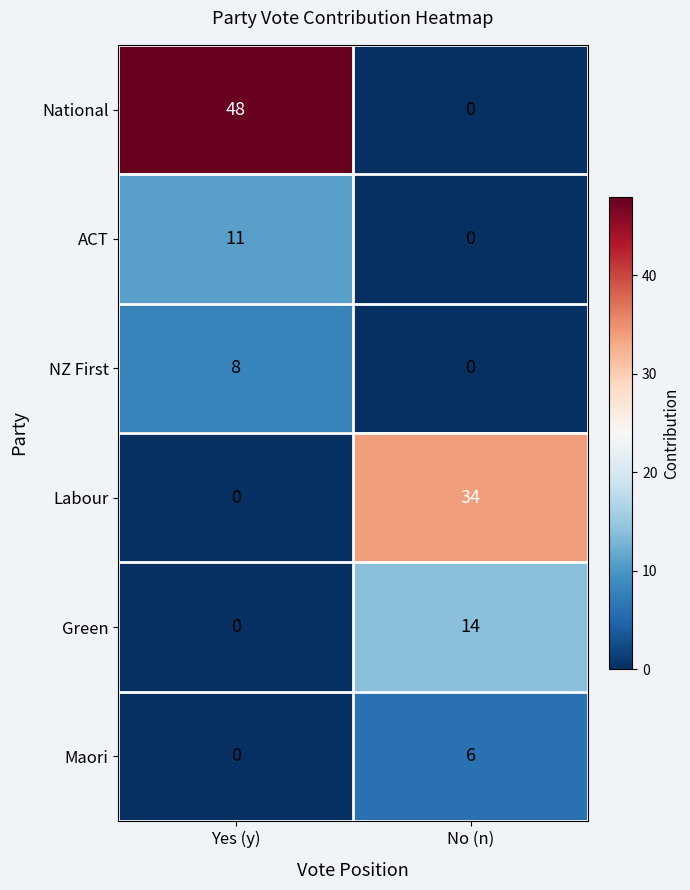

What is the spread (max minus min) of values at Yes (y)?

48